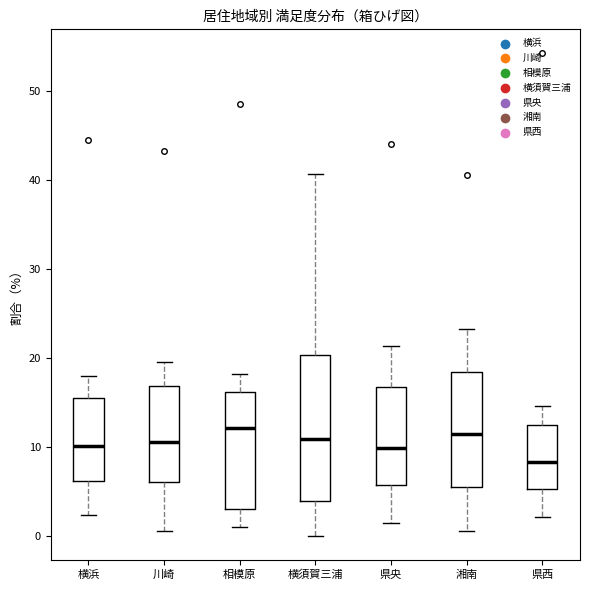

Reading left to right, transcribe this box plot: for each box, give where its median line is, the range the box spans, and where its two whiskers end, as read against the y-axis. The values are not printed on the chart, so give them approximately, as read against the axis.

横浜: median 10, box 6 to 15, whiskers 2 to 18
川崎: median 11, box 6 to 17, whiskers 1 to 20
相模原: median 12, box 3 to 16, whiskers 1 to 18
横須賀三浦: median 11, box 4 to 20, whiskers 0 to 41
県央: median 10, box 6 to 17, whiskers 1 to 21
湘南: median 11, box 5 to 18, whiskers 1 to 23
県西: median 8, box 5 to 13, whiskers 2 to 15